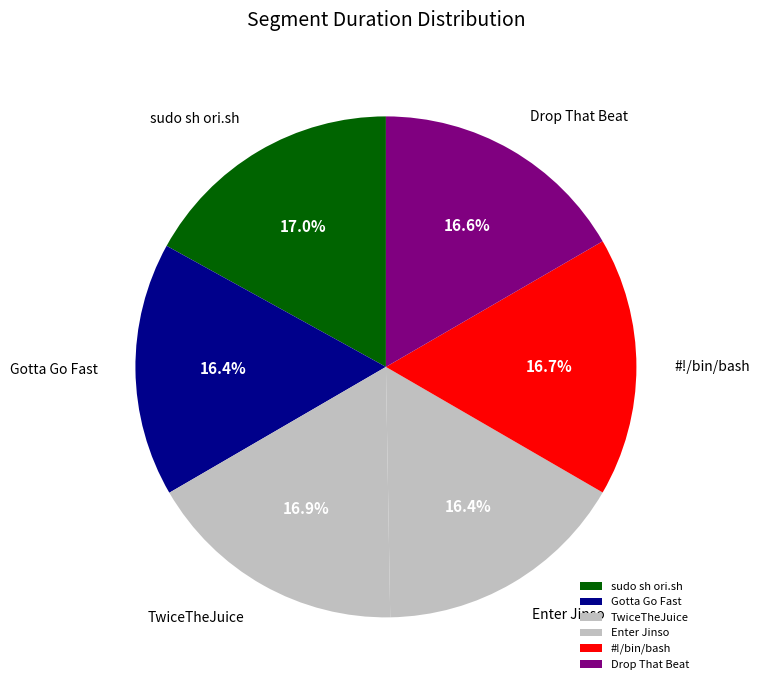

Which has a higher value, Enter Jinso or sudo sh ori.sh?

sudo sh ori.sh